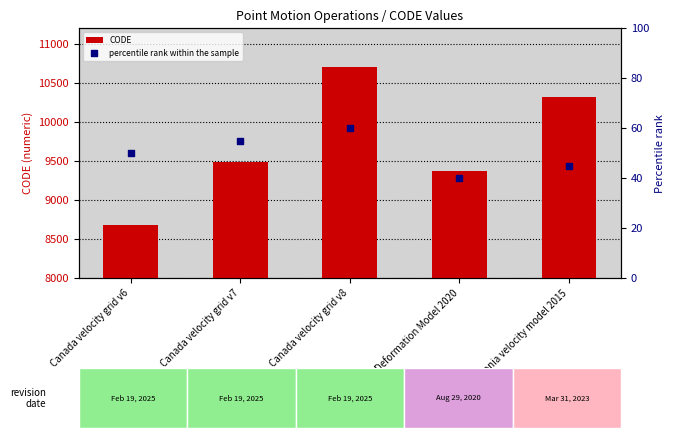

Which series contains the highest Y value?

CODE